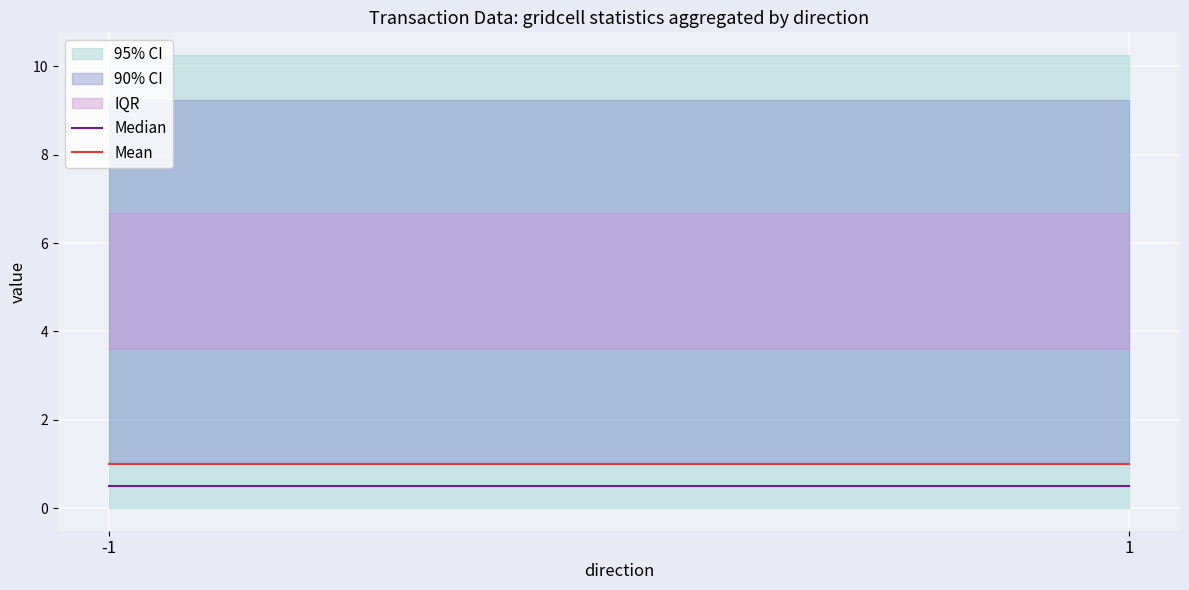

What is the average value of the Median series?

0.5